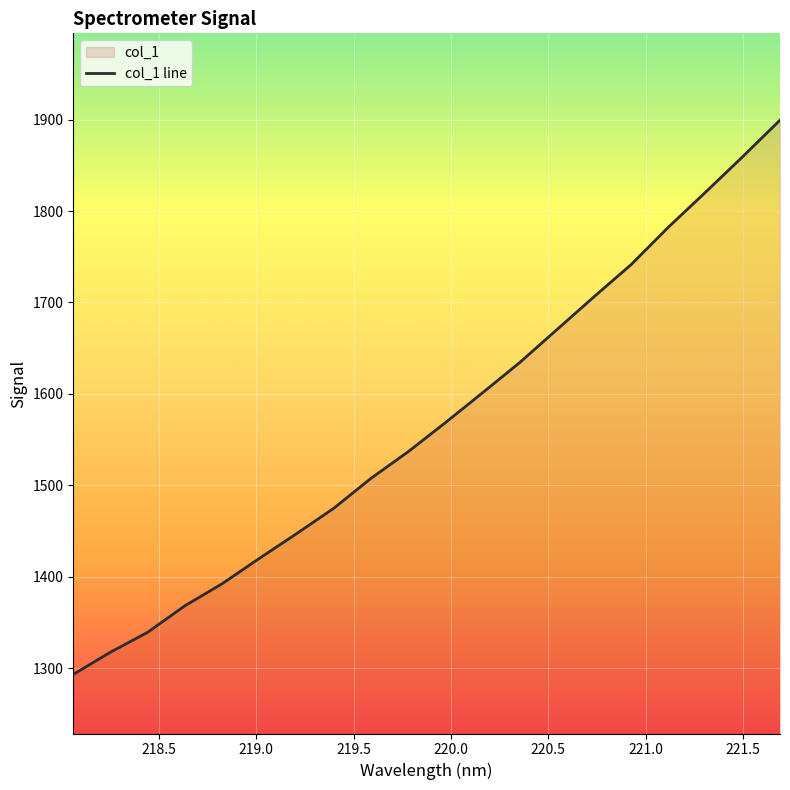

What is the difference between the maximum and minimum values?

606.4